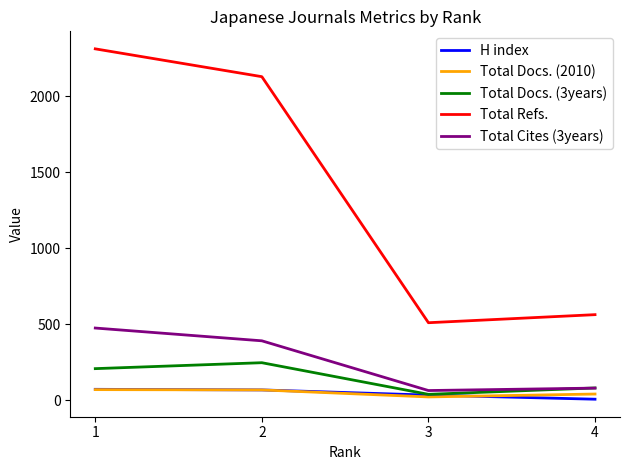

Which series has the largest range (max minus min)?

Total Refs.